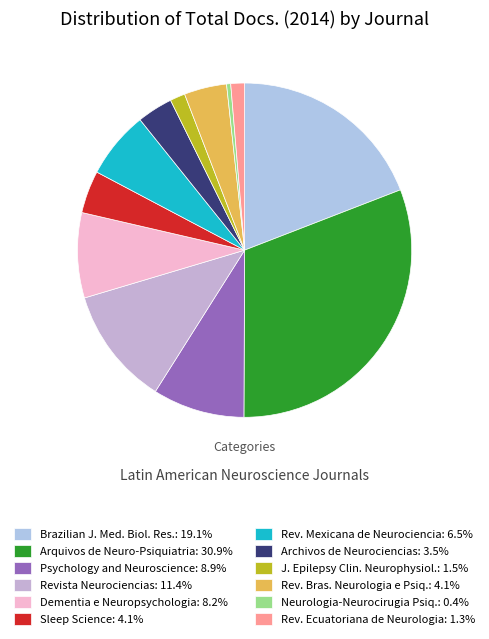

How many segments does this pie chart have?

12